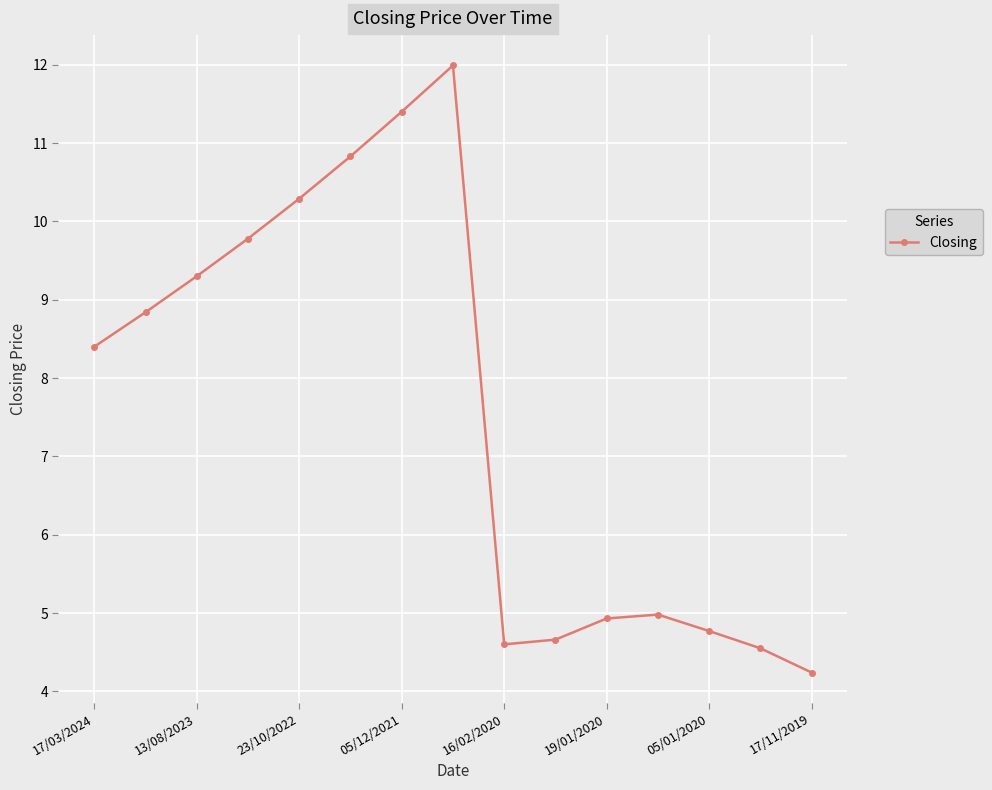

What is the value of the 7th point from the left?

11.4